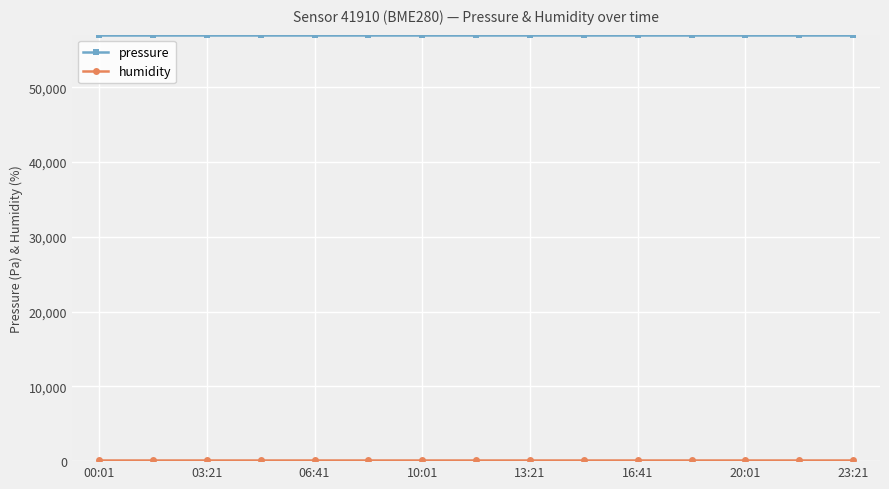

Which series has the largest total across all categories?

pressure